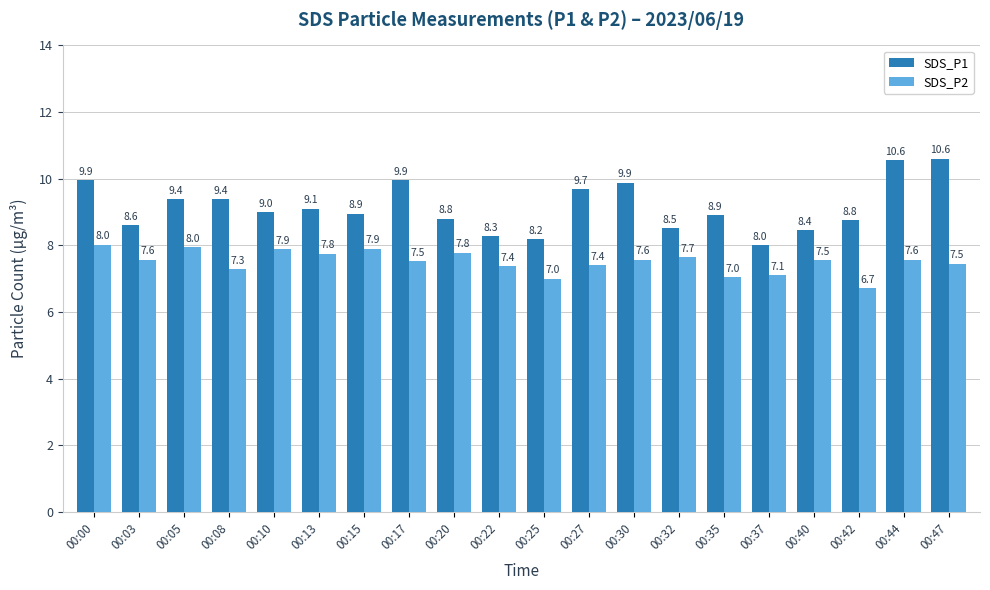

Between 00:17 and 00:44, which series saw the biggest shift?

SDS_P1